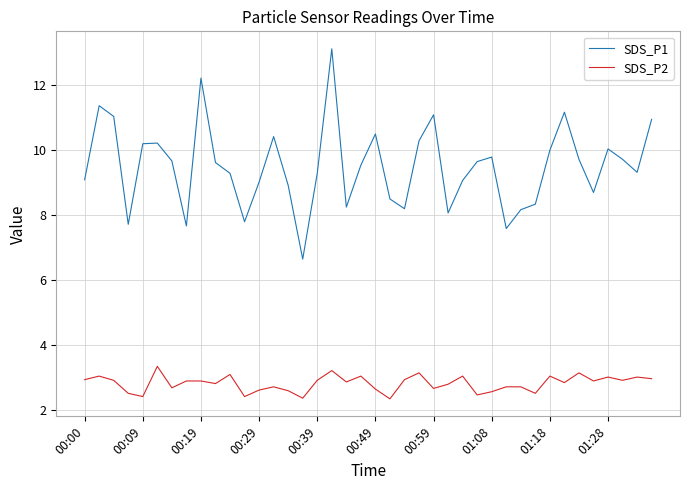

What is the difference between the second highest and second lowest values in the SDS_P1 series?

4.6